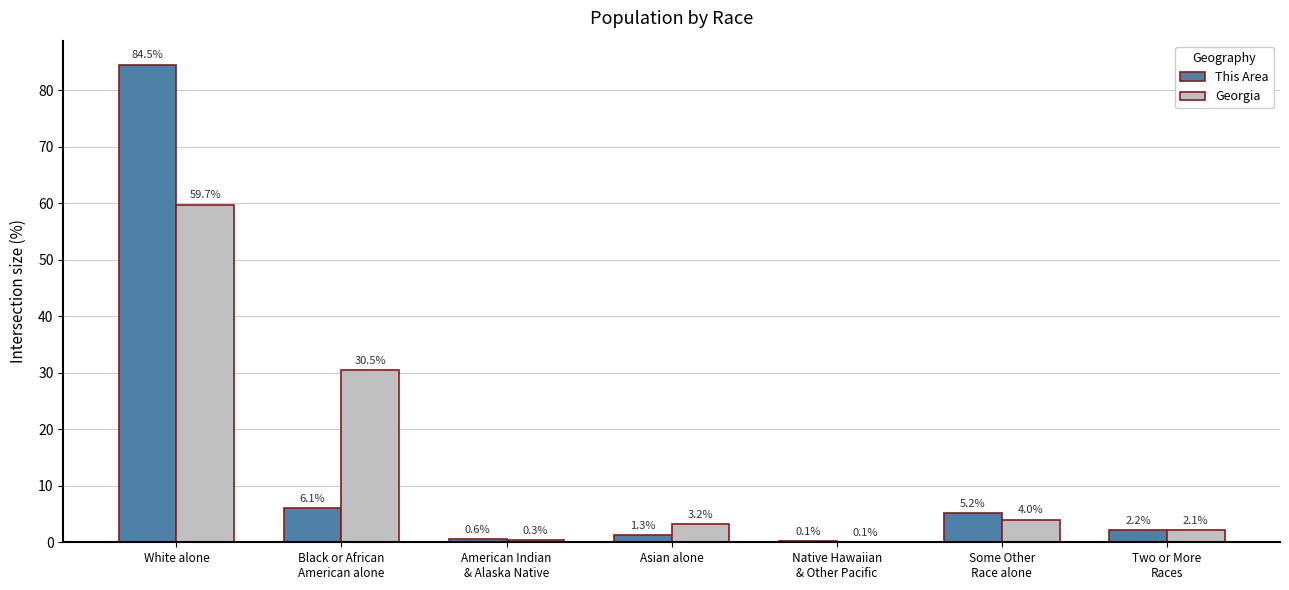

What is the sum of the This Area values at Black or African
American alone and American Indian
& Alaska Native?

6.7